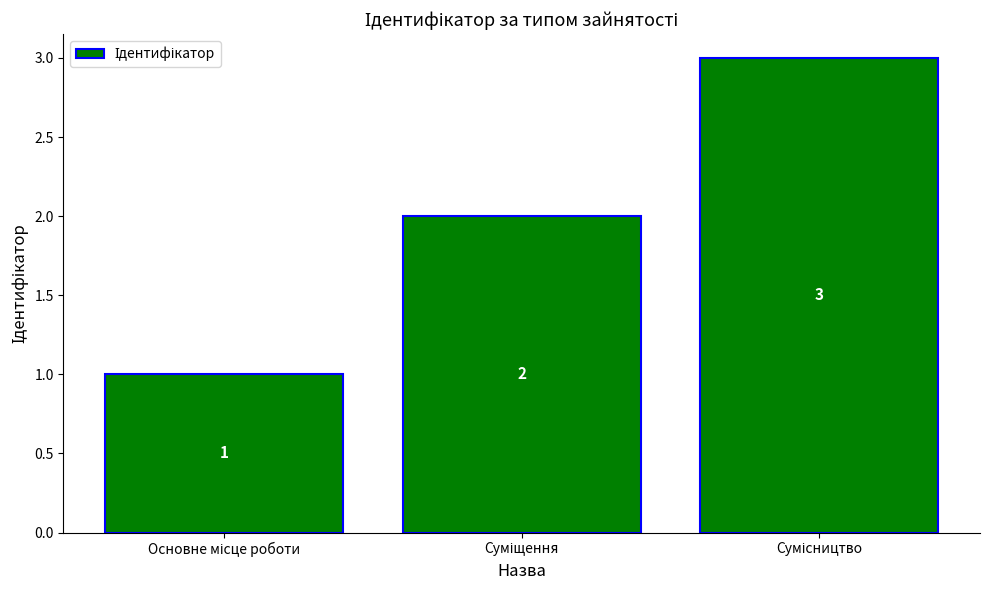

What is the value of the 2nd bar from the left?

2